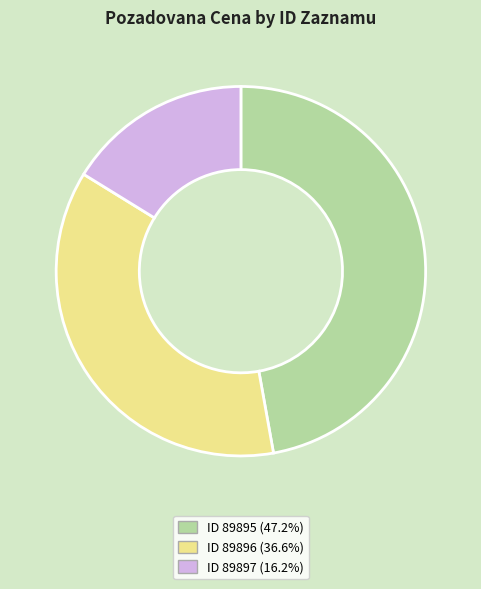

Is there a majority slice in this chart?

No